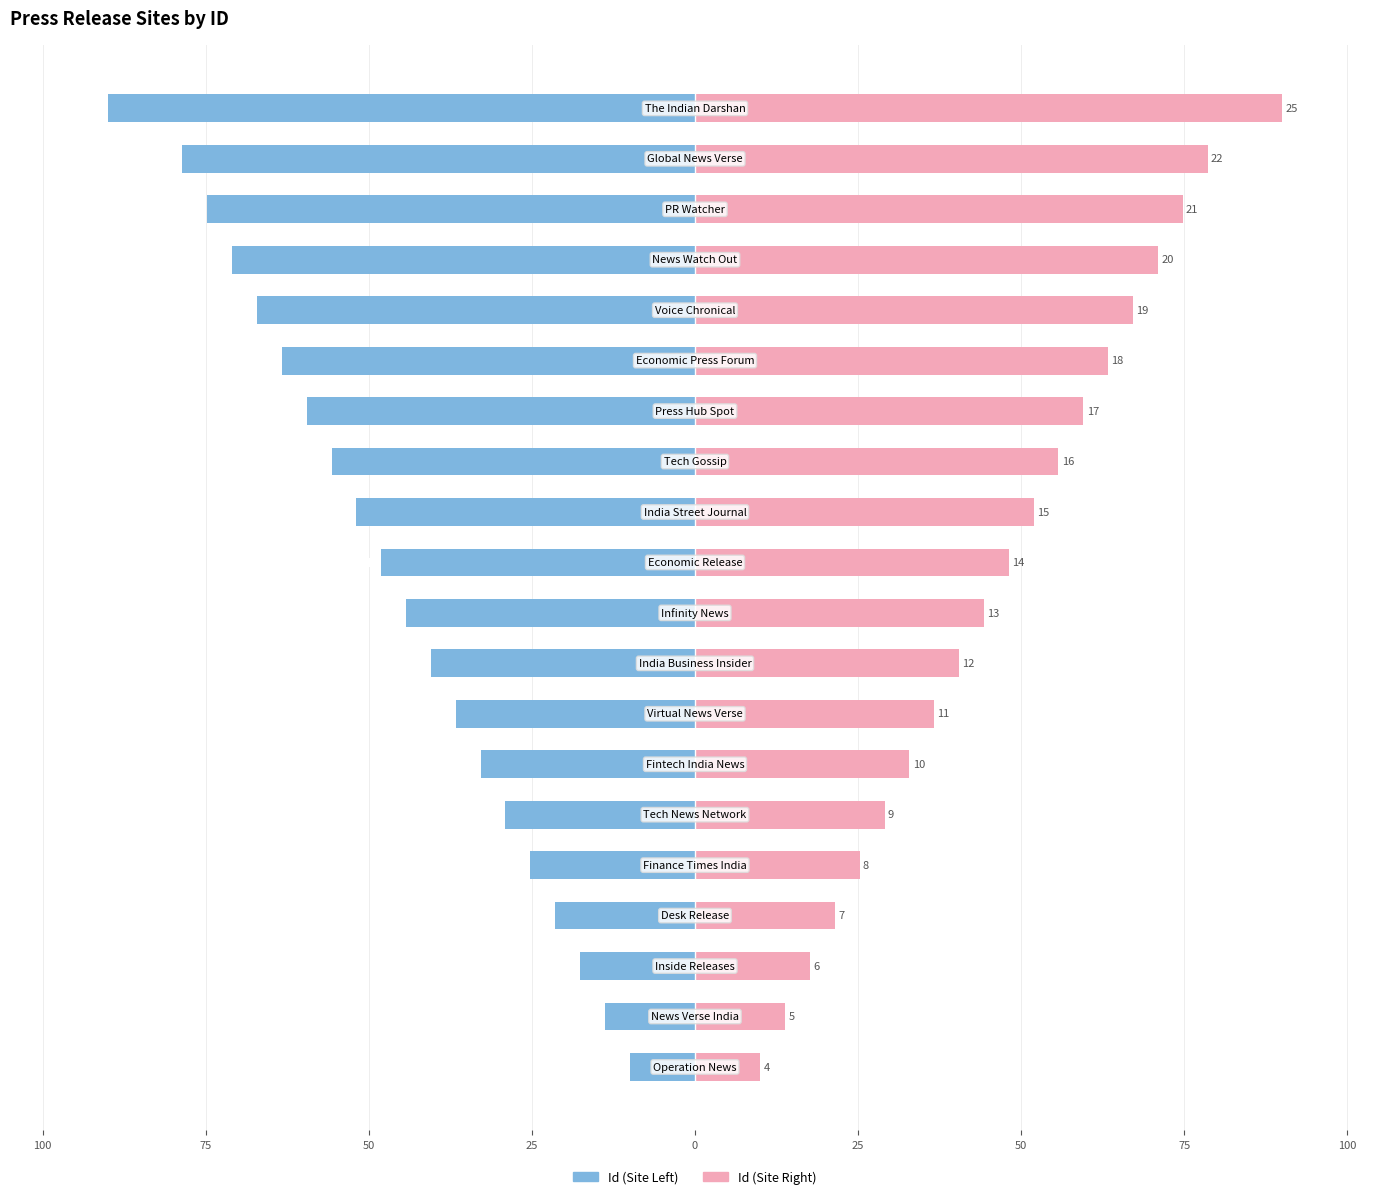

Reading left to right, transcribe all the data shown in this chart.

Id (left): -10.0	-13.8	-17.6	-21.4	-25.2	-29.0	-32.9	-36.7	-40.5	-44.3	-48.1	-51.9	-55.7	-59.5	-63.3	-67.1	-71.0	-74.8	-78.6	-90.0
Id (right): 10.0	13.8	17.6	21.4	25.2	29.0	32.9	36.7	40.5	44.3	48.1	51.9	55.7	59.5	63.3	67.1	71.0	74.8	78.6	90.0